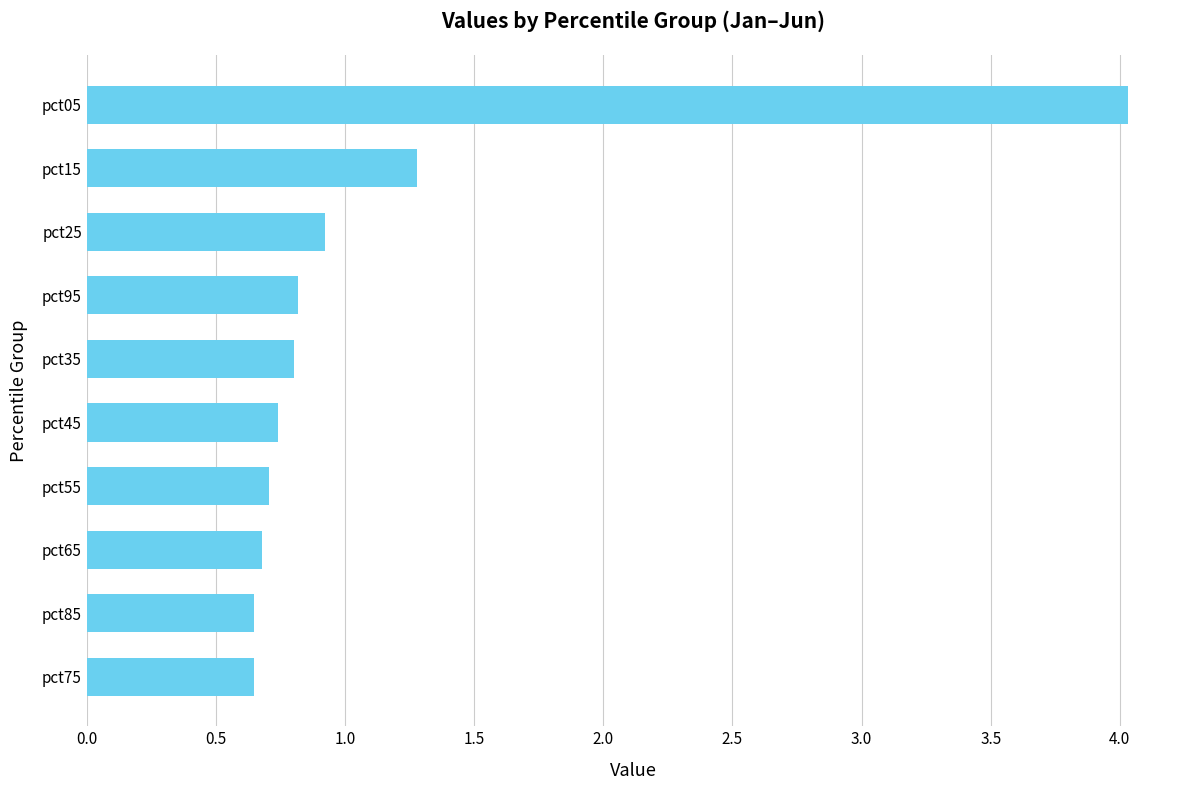

Which category has the highest value across all series?

pct05